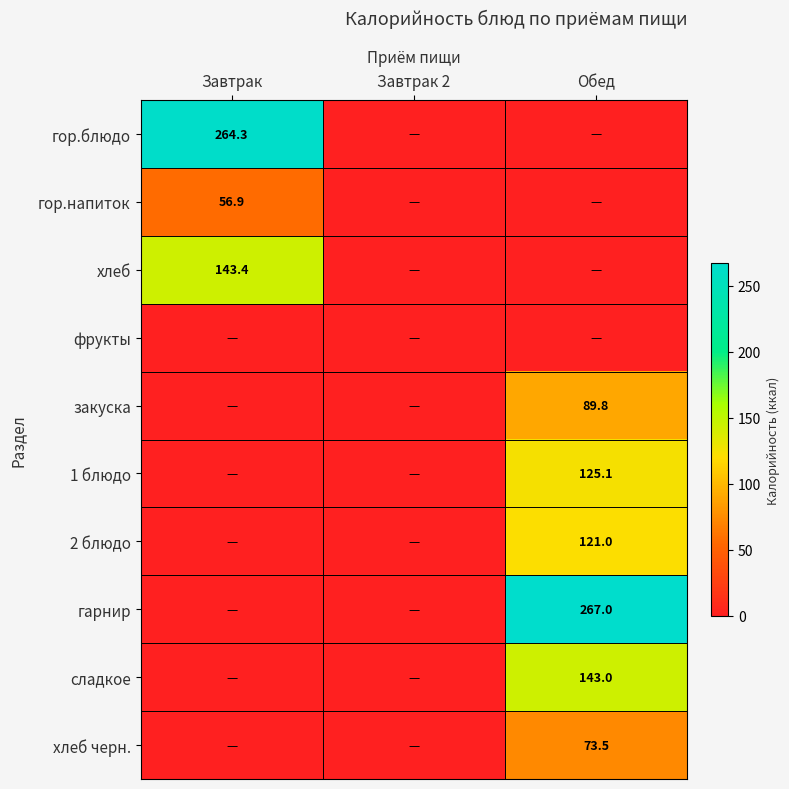

Is it true that 2 блюдо equals 121.0 at Обед?

True